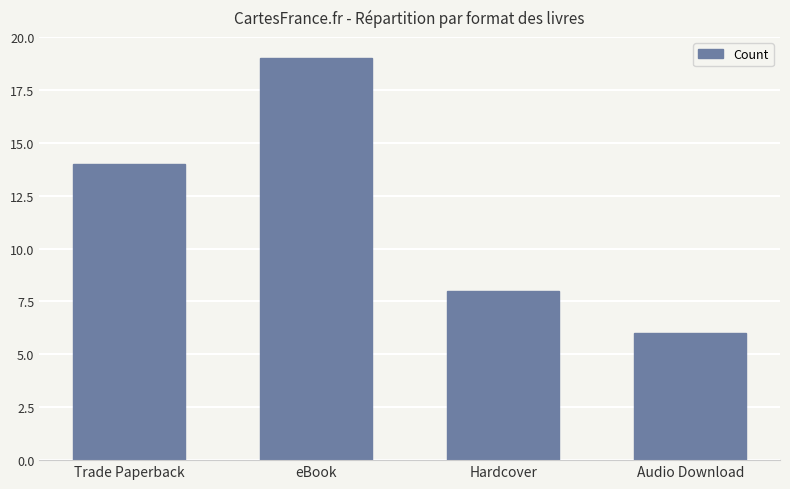

What is the label of the 1st bar from the left?

Trade Paperback